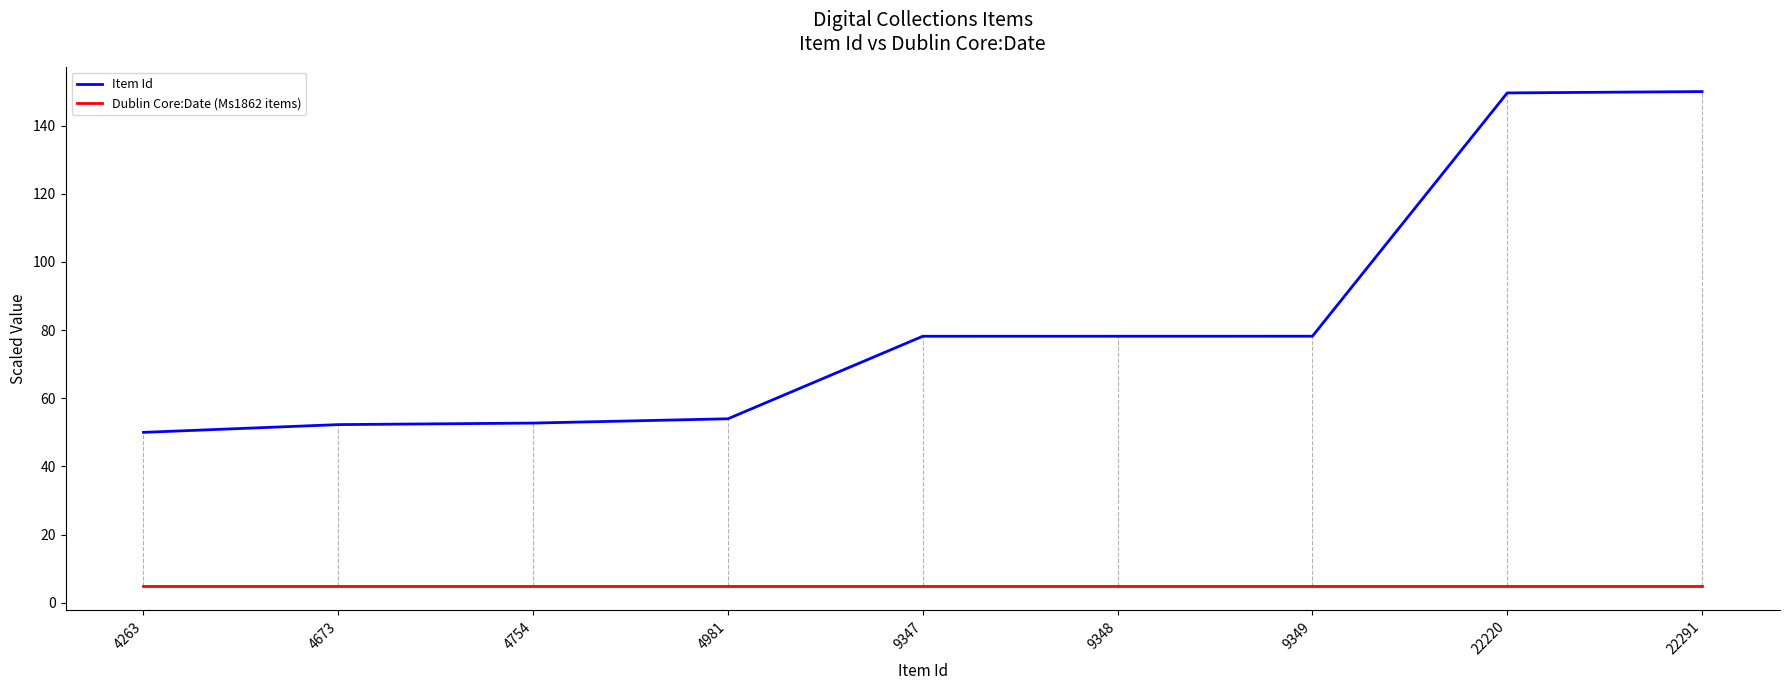

What is the maximum value shown in the chart?

150.0